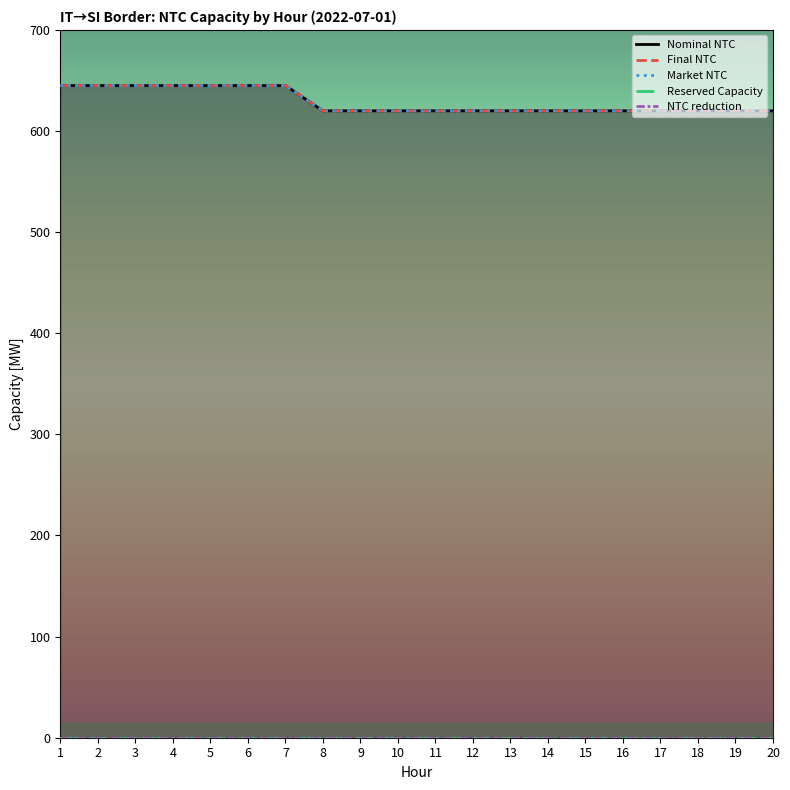

True or false: Reserved Capacity and Market NTC cross at least once.

False